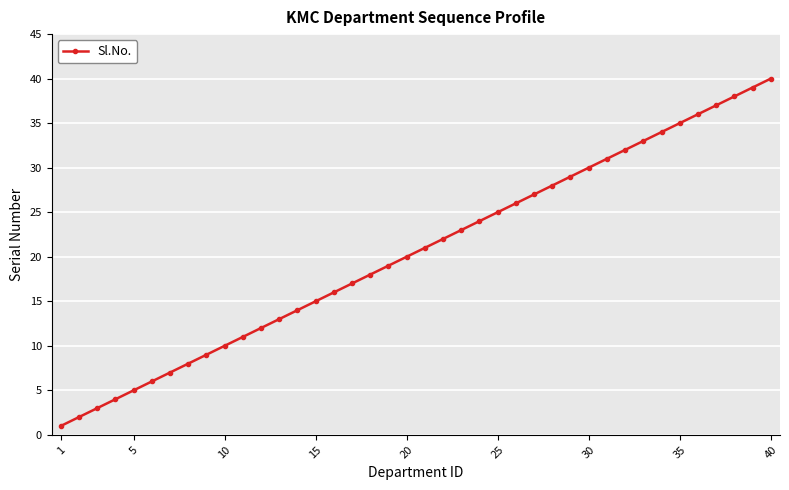

True or false: the data has more than 2 interior local peaks.

False